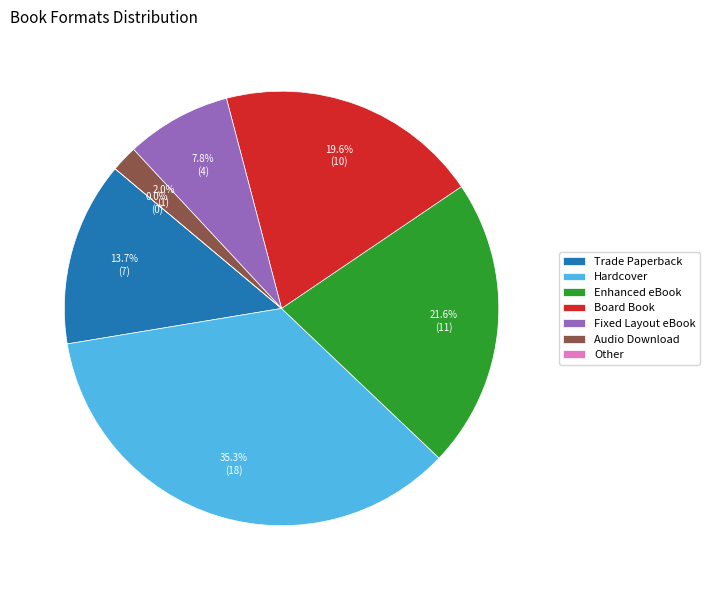

Between Other and Board Book, which is larger?

Board Book